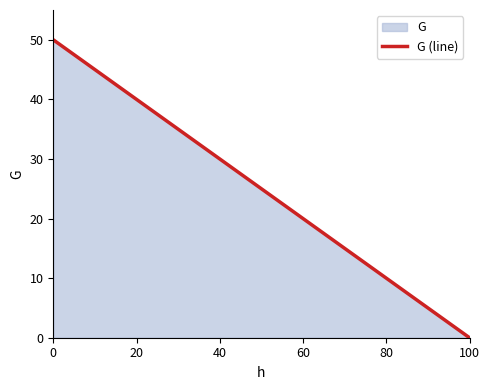

Reading left to right, what are all the values shown in this chart?

50	45	40	35	30	25	20	15	10	5	0